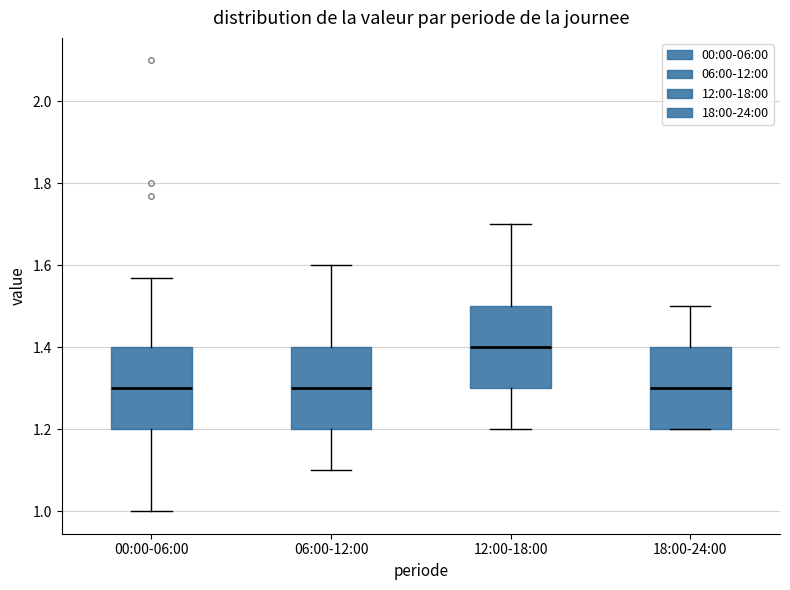

Reading left to right, transcribe this box plot: for each box, give where its median line is, the range the box spans, and where its two whiskers end, as read against the y-axis. The values are not printed on the chart, so give them approximately, as read against the axis.

00:00-06:00: median 1.30, box 1.20 to 1.40, whiskers 1.00 to 1.58
06:00-12:00: median 1.30, box 1.20 to 1.40, whiskers 1.10 to 1.60
12:00-18:00: median 1.40, box 1.30 to 1.50, whiskers 1.20 to 1.70
18:00-24:00: median 1.30, box 1.20 to 1.40, whiskers 1.20 to 1.50